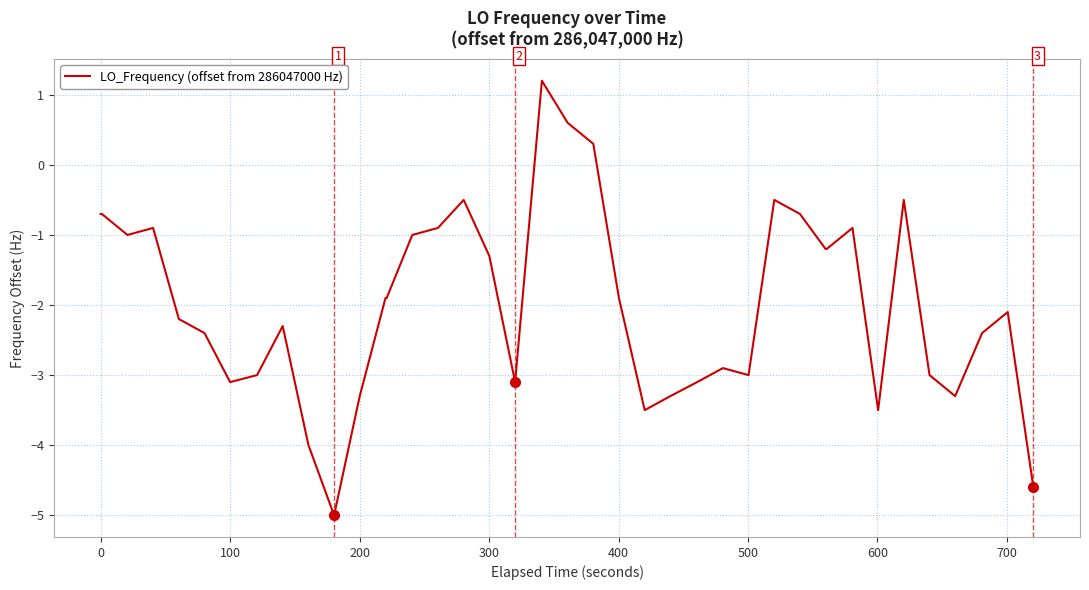

How many lines are shown in the chart?

1